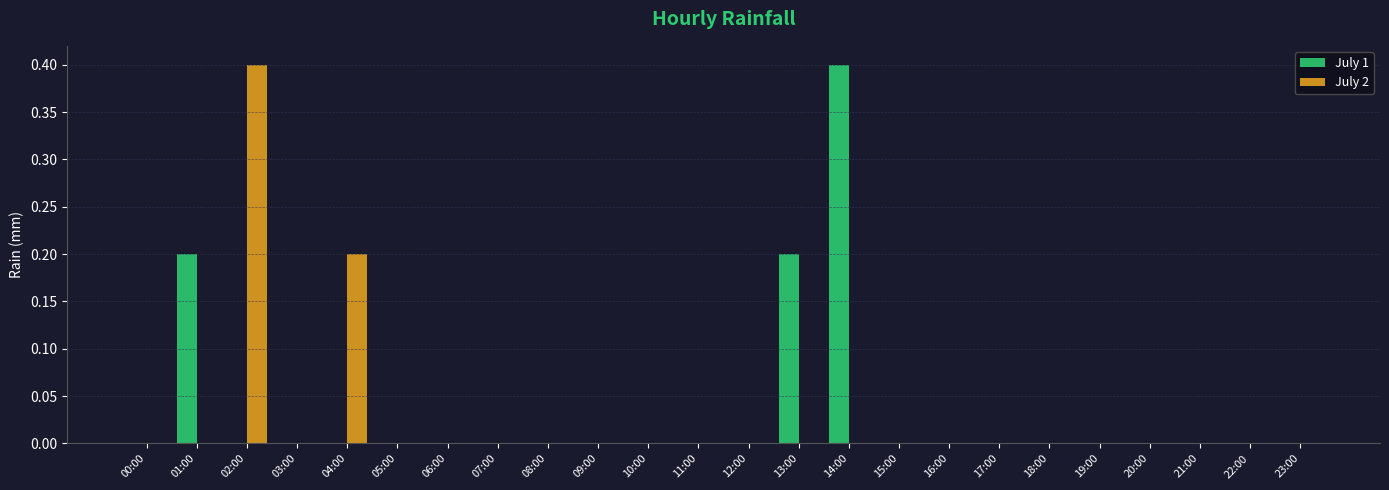

Reading left to right, list all the values displayed in this chart.

July 1: 0.0	0.2	0.0	0.0	0.0	0.0	0.0	0.0	0.0	0.0	0.0	0.0	0.0	0.2	0.4	0.0	0.0	0.0	0.0	0.0	0.0	0.0	0.0	0.0
July 2: 0.0	0.0	0.4	0.0	0.2	0.0	0.0	0.0	0.0	0.0	0.0	0.0	0.0	0.0	0.0	0.0	0.0	0.0	0.0	0.0	0.0	0.0	0.0	0.0